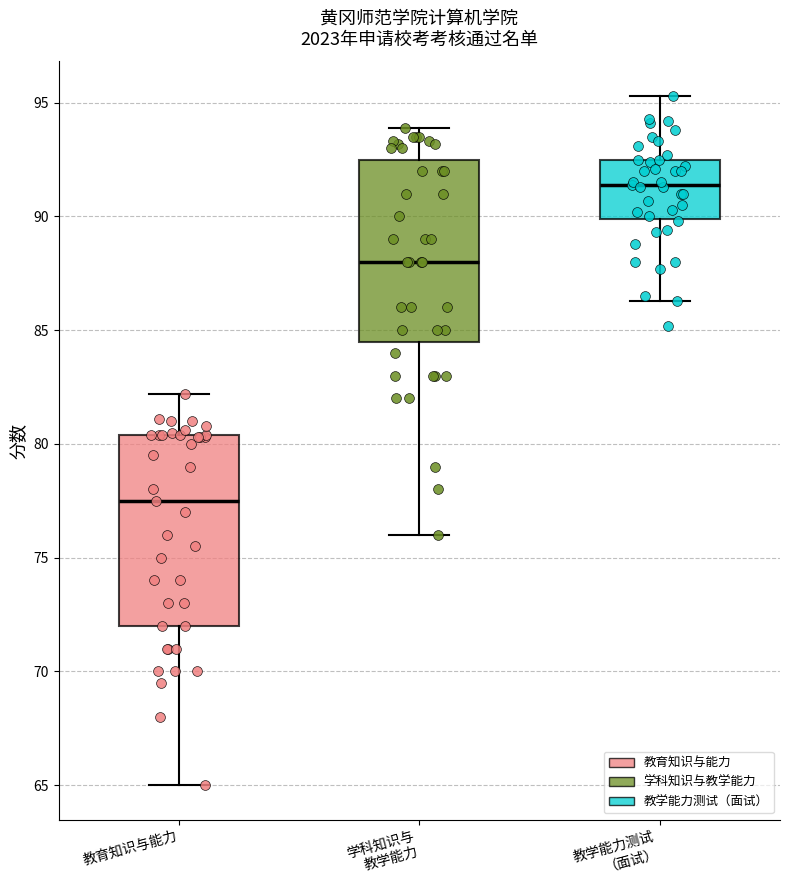

Reading left to right, transcribe this box plot: for each box, give where its median line is, the range the box spans, and where its two whiskers end, as read against the y-axis. The values are not printed on the chart, so give them approximately, as read against the axis.

教育知识与能力: median 77.5, box 72.0 to 80.5, whiskers 65.0 to 82.0
学科知识与 教学能力: median 88.0, box 84.5 to 92.5, whiskers 76.0 to 94.0
教学能力测试 （面试）: median 91.5, box 90.0 to 92.5, whiskers 86.5 to 95.5